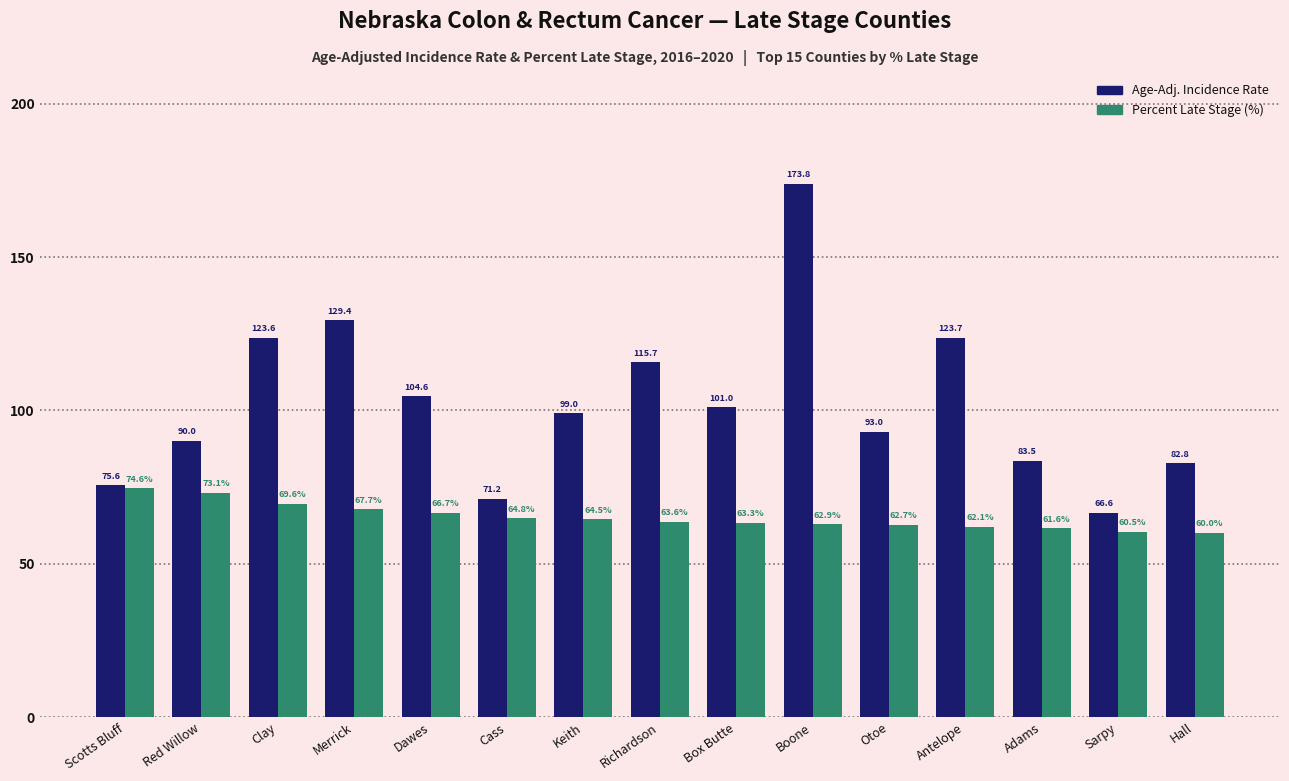

What is the spread (max minus min) of values at Cass?

6.4